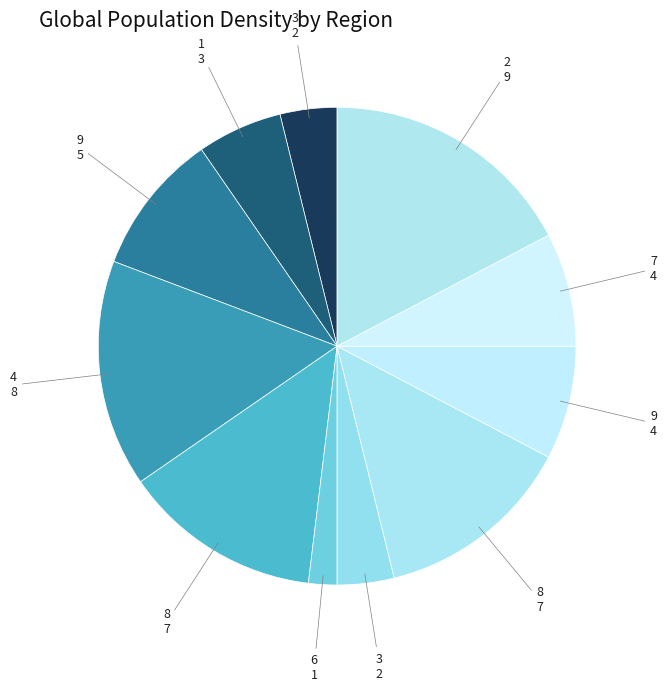

How many segments does this pie chart have?

11